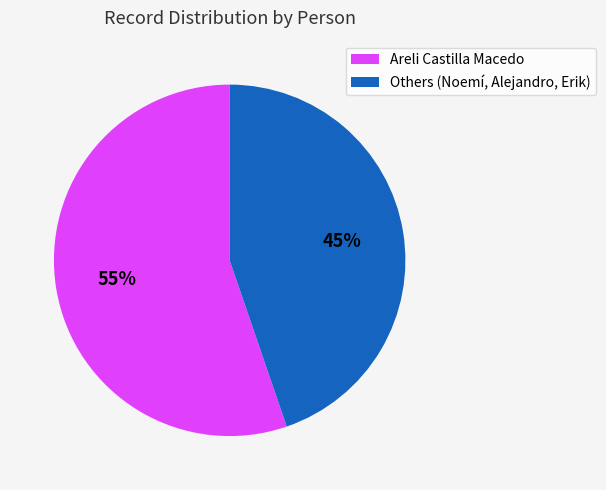

Approximately how many times larger is the value at Areli Castilla Macedo compared to Others (Noemí, Alejandro, Erik)?

1.2